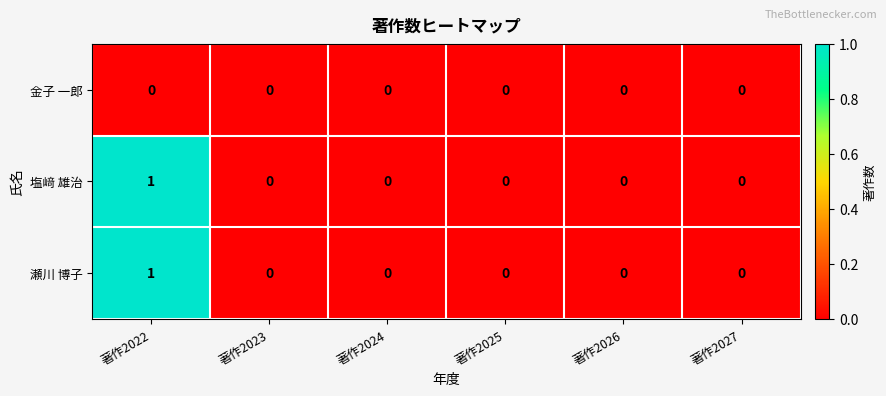

At which category does the chart reach its peak across all series?

著作2022